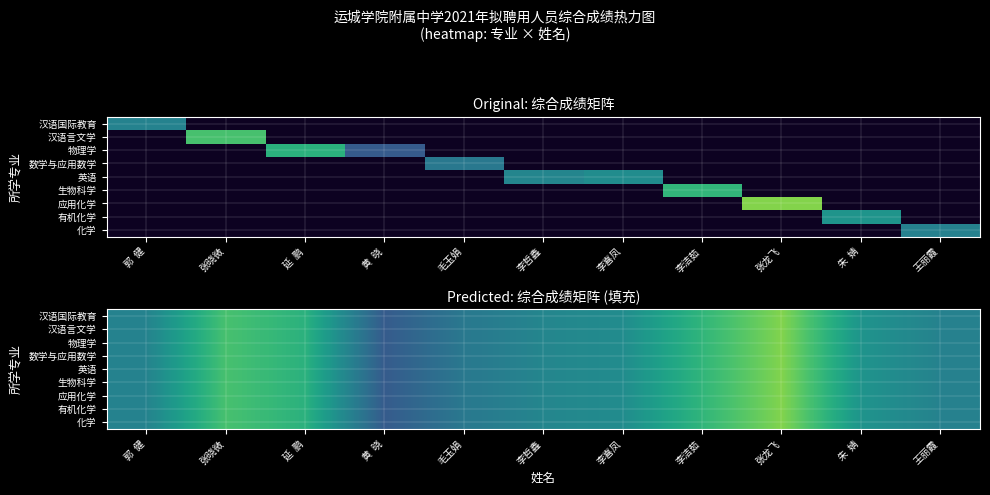

What is the difference between the 汉语国际教育 values at 张龙飞 and 朱 婧?

5.9